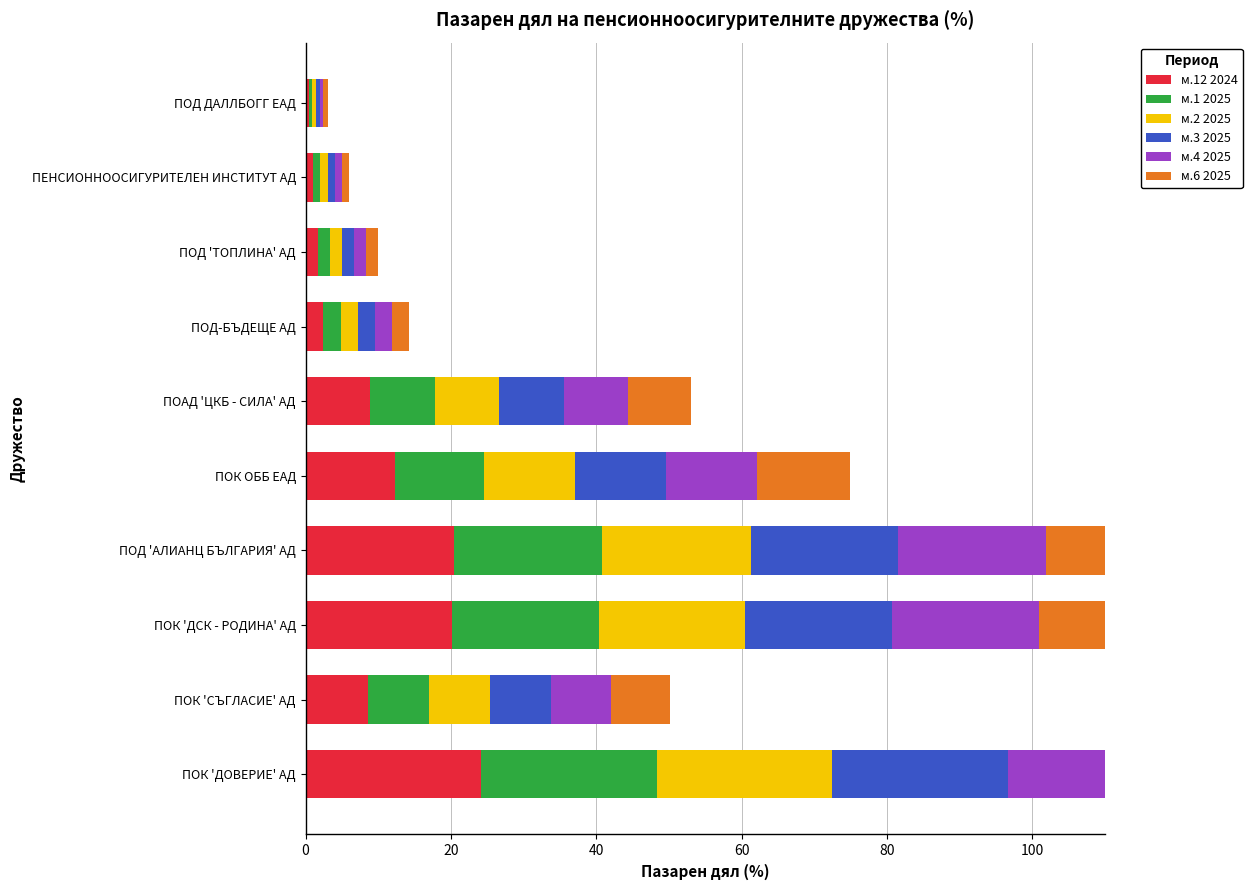

What is the highest value of the м.12 2024 series?

24.1